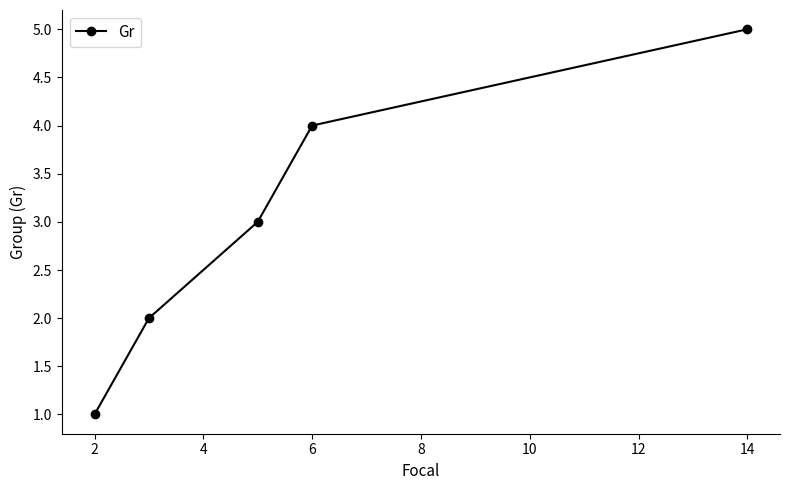

True or false: the data has more than 0 interior local peaks.

False